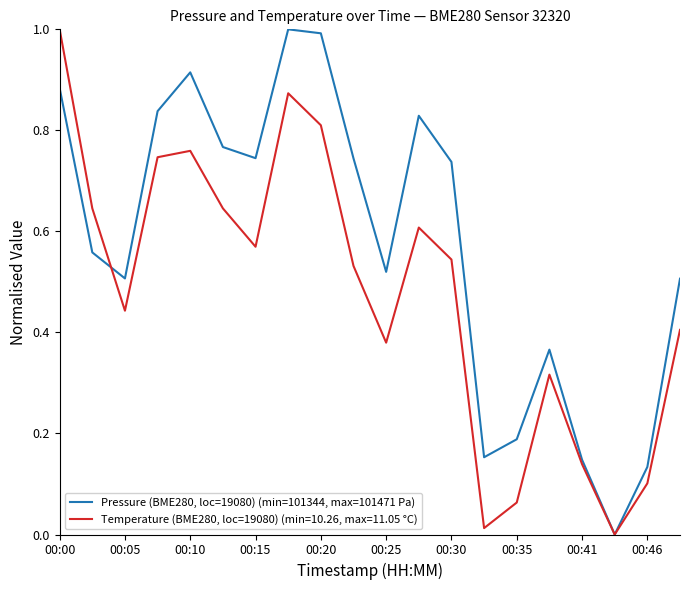

Rank the series by their average value, from highest to lowest.

Pressure (BME280, loc=19080) (min=101344, max=101471 Pa), Temperature (BME280, loc=19080) (min=10.26, max=11.05 °C)